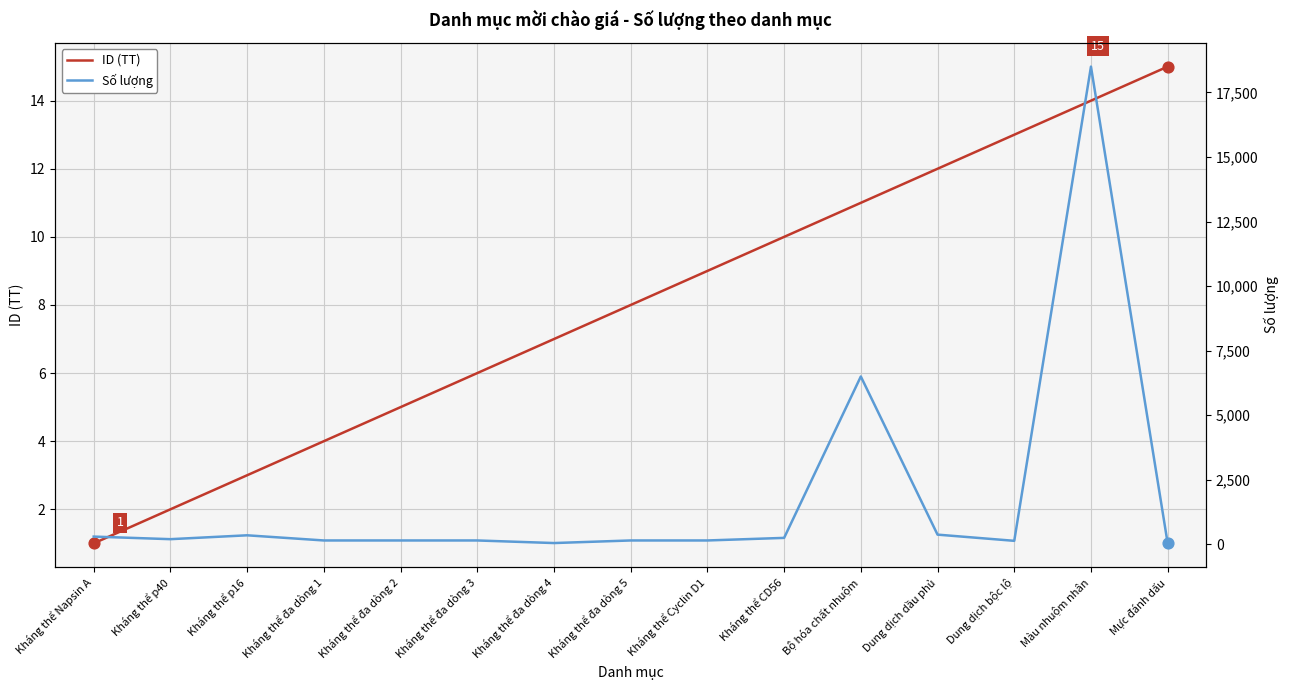

At how many categories does at least one series exceed 11824?

1